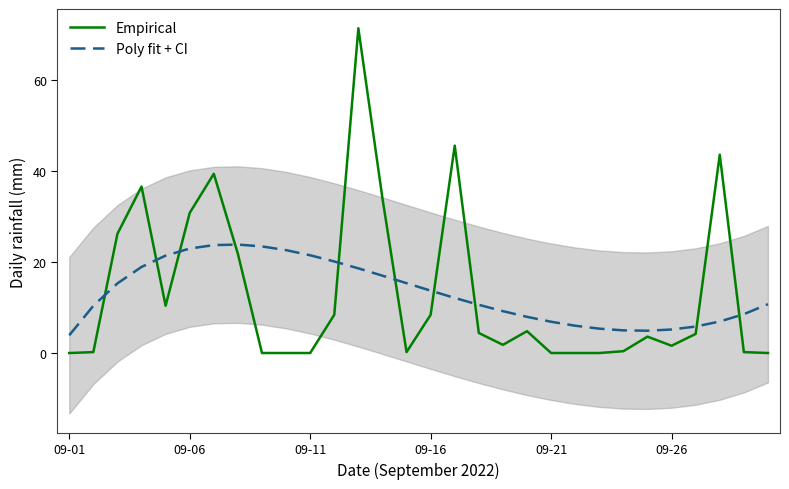

Which has a higher value, 27 or 11?

27